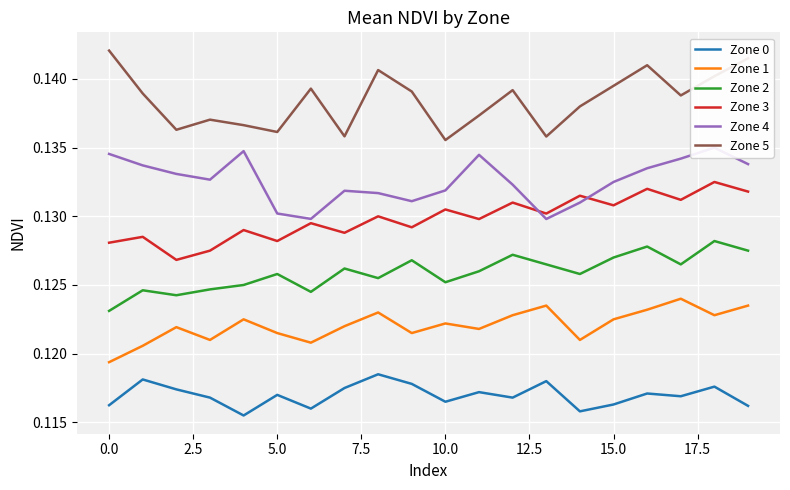

Is it true that Zone 4 equals 0.1 at 12?

False